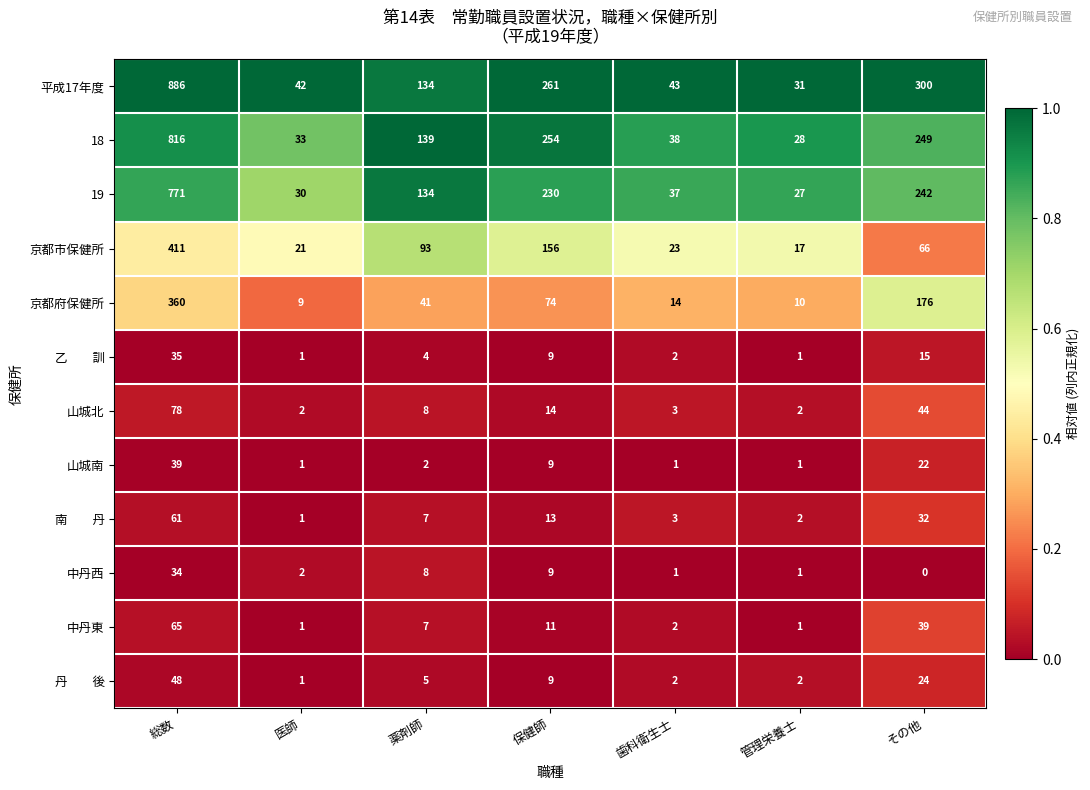

What is the difference between the second highest and minimum values in the 京都府保健所 series?

167